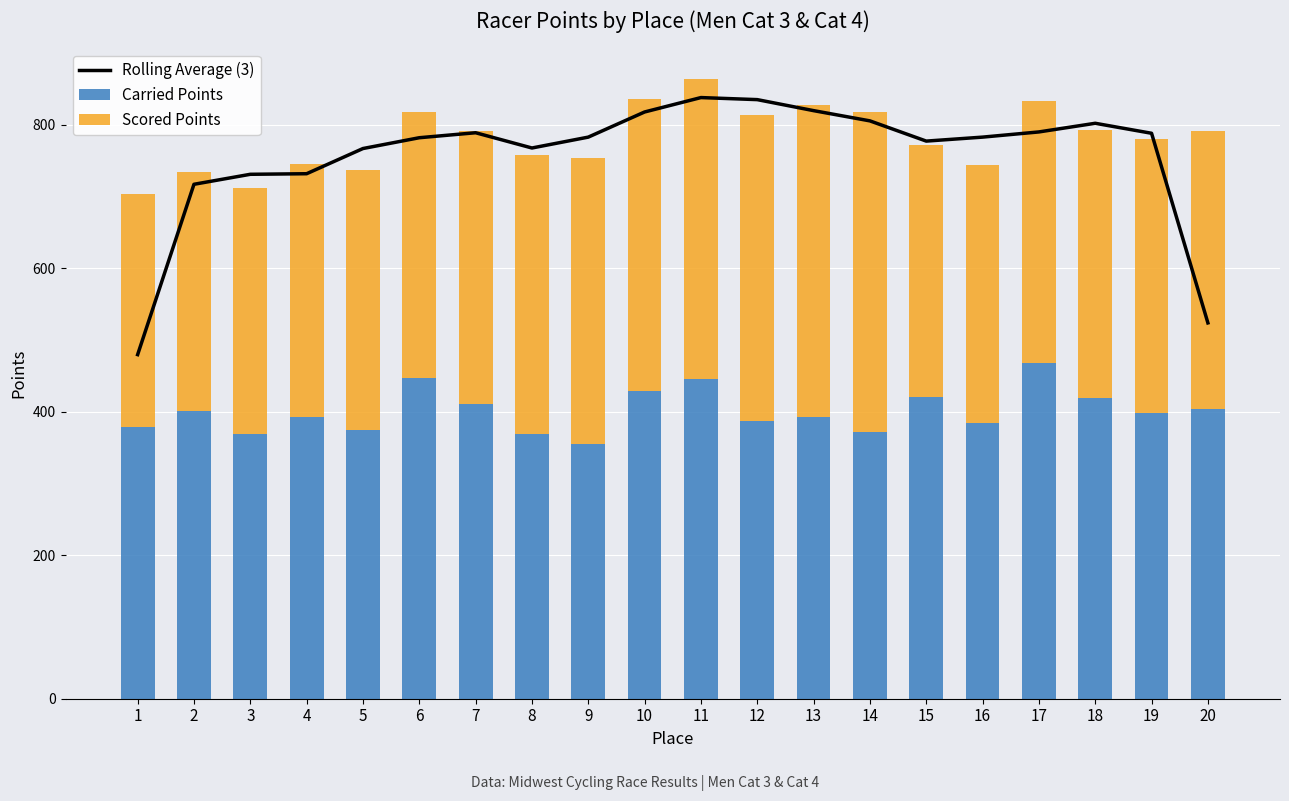

Which category has the lowest value in the Carried Points series?

9